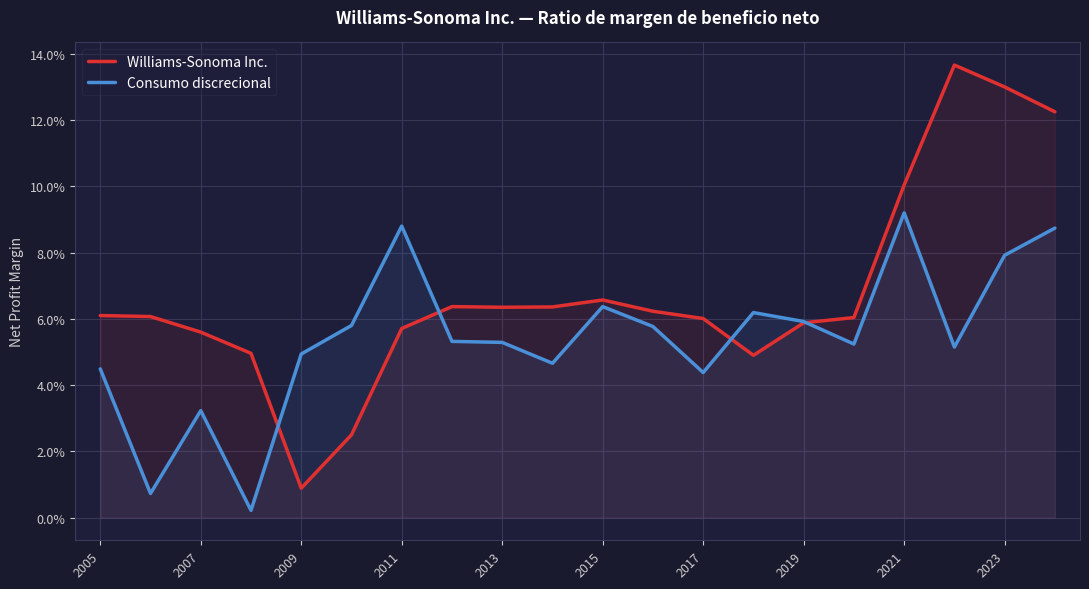

True or false: Consumo discrecional and Williams-Sonoma Inc. cross at least once.

True